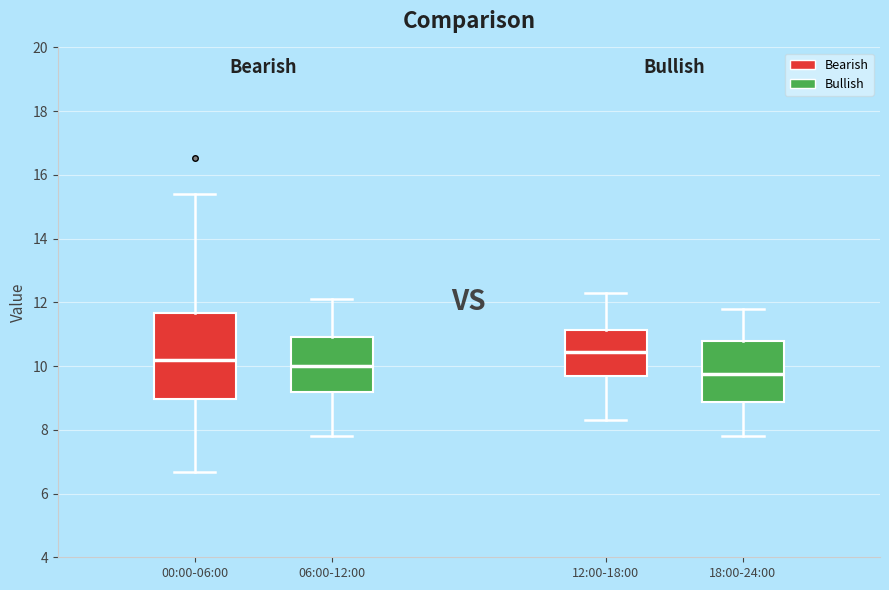

Which box is the tallest, from its lower edge to its upper edge?

00:00-06:00